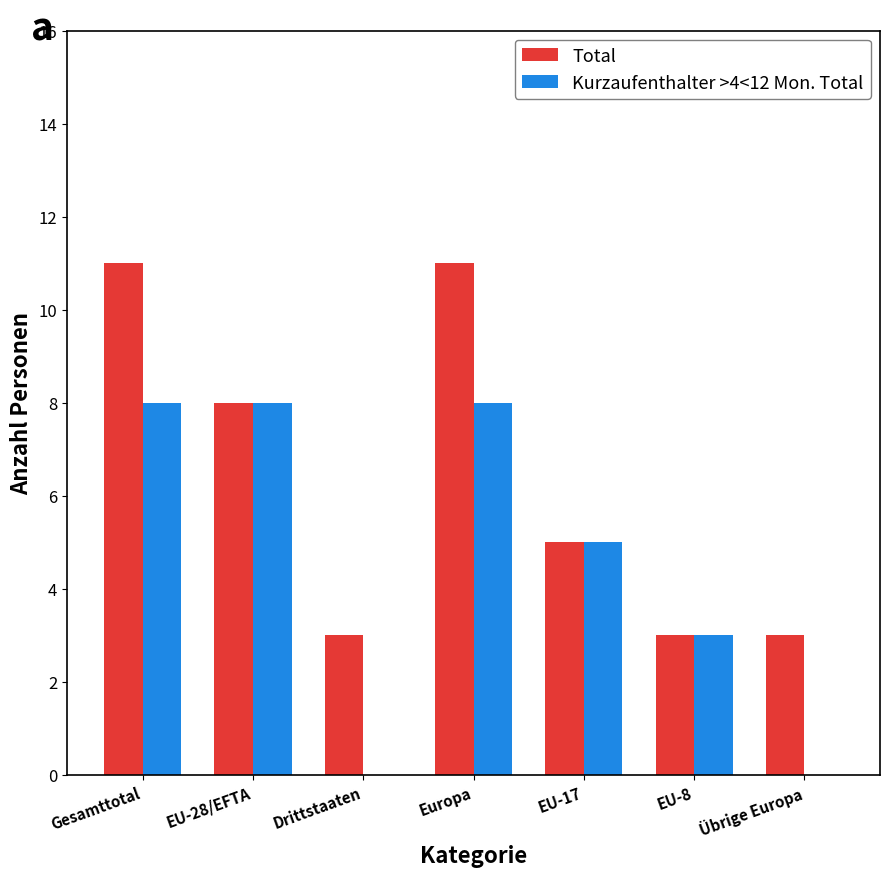

What is the difference between the Kurzaufenthalter >4<12 Mon. Total values at EU-17 and EU-28/EFTA?

3